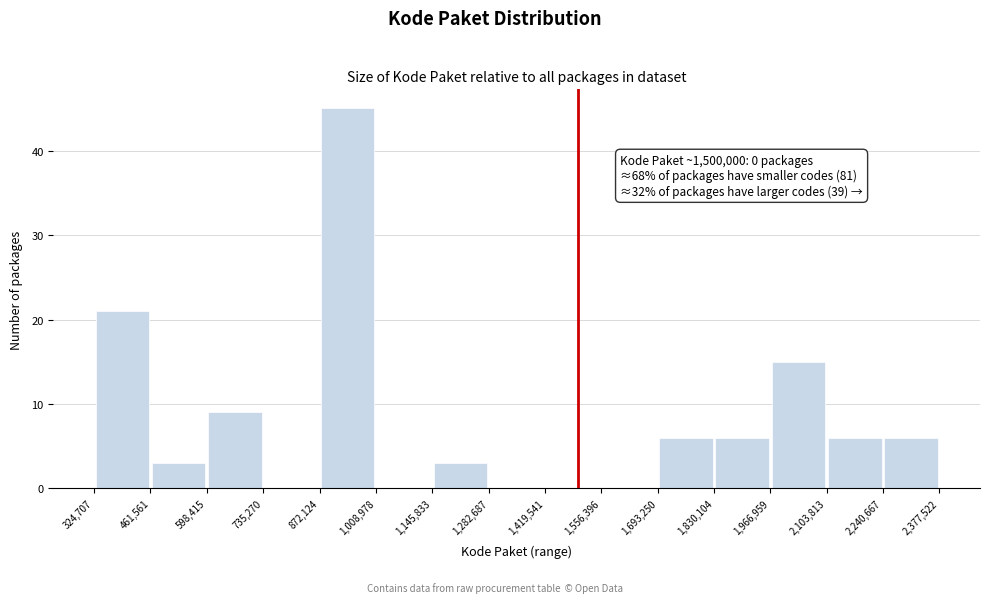

Which range on the x-axis has the tallest bar?

872,124 to 1,008,978